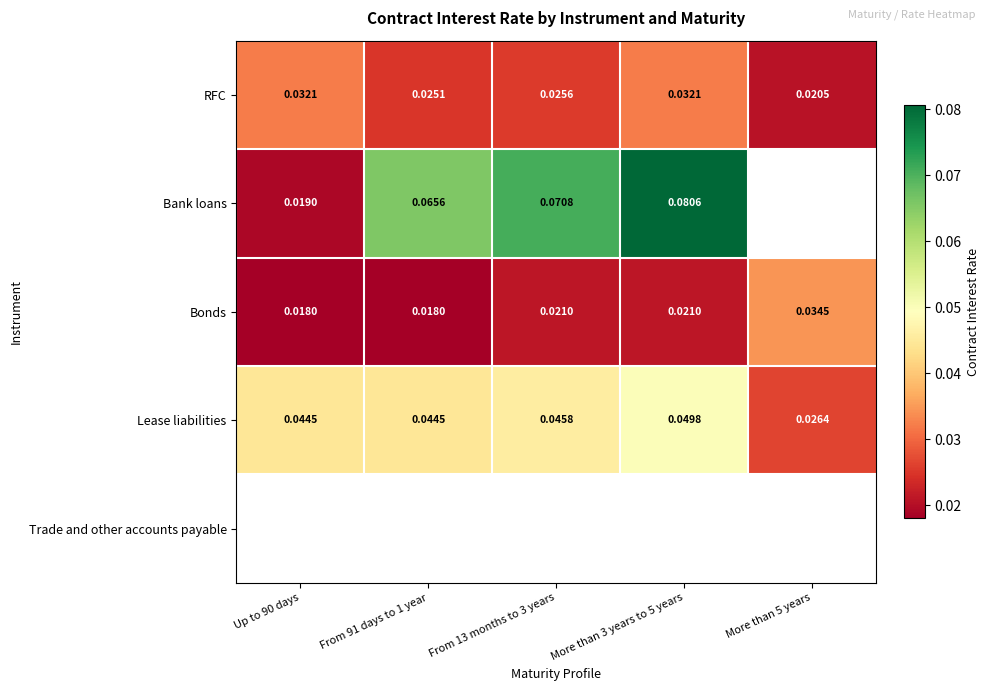

At which category does the chart reach its minimum across all series?

Up to 90 days